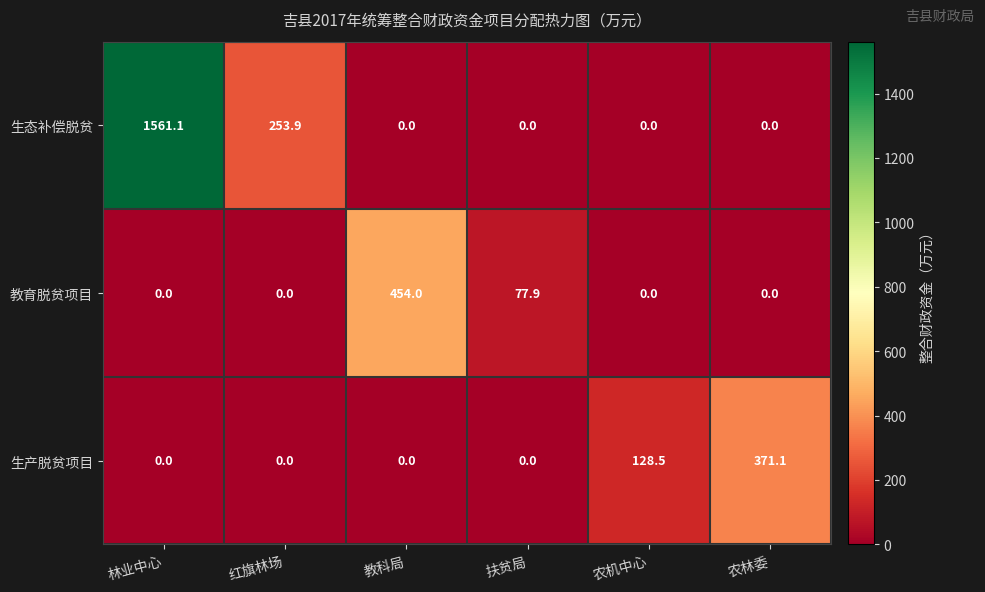

What is the difference between the highest and lowest values at 红旗林场?

253.9